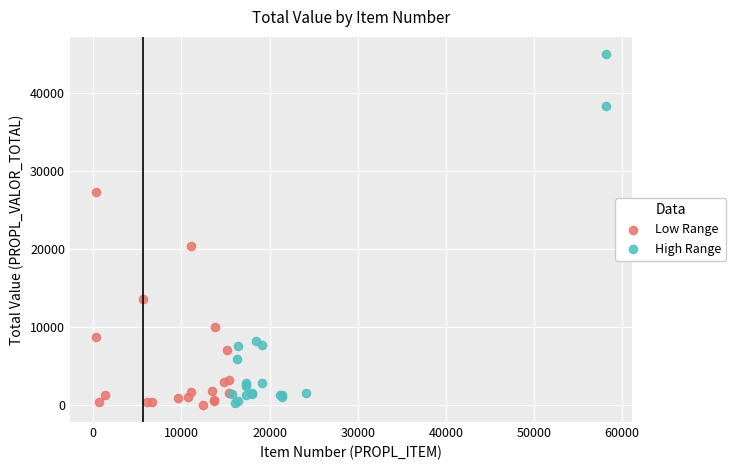

Which series reaches the maximum Y coordinate?

High Range